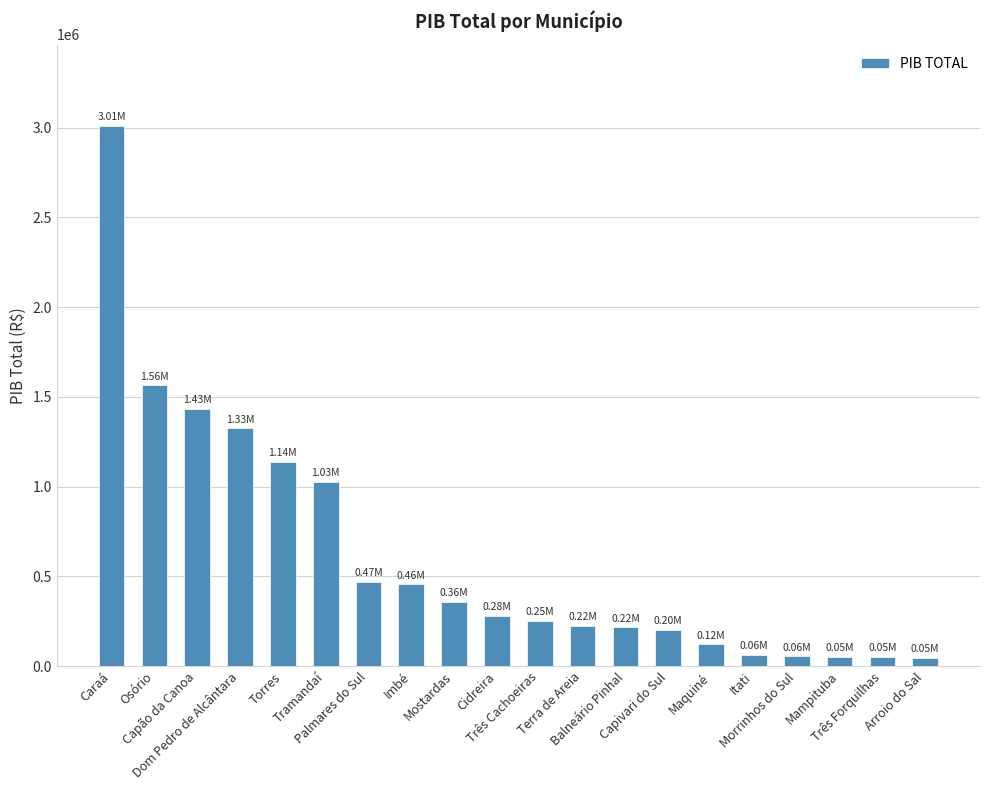

What is the label of the 18th bar from the right?

Capão da Canoa